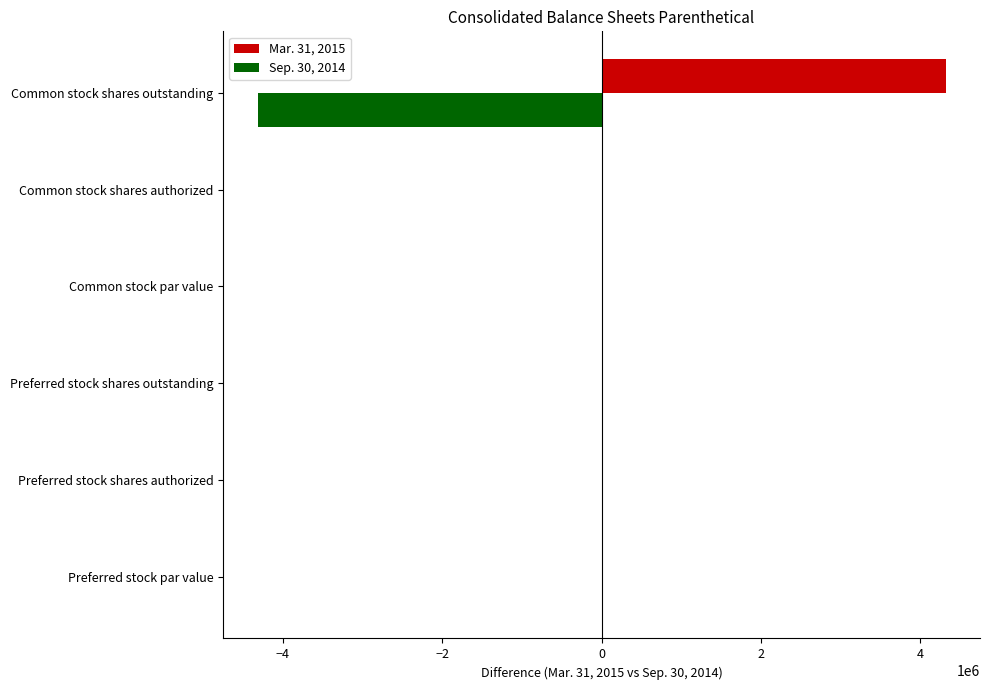

Is the value of Sep. 30, 2014 at Common stock shares outstanding greater than the value of Mar. 31, 2015 at Preferred stock shares authorized?

No